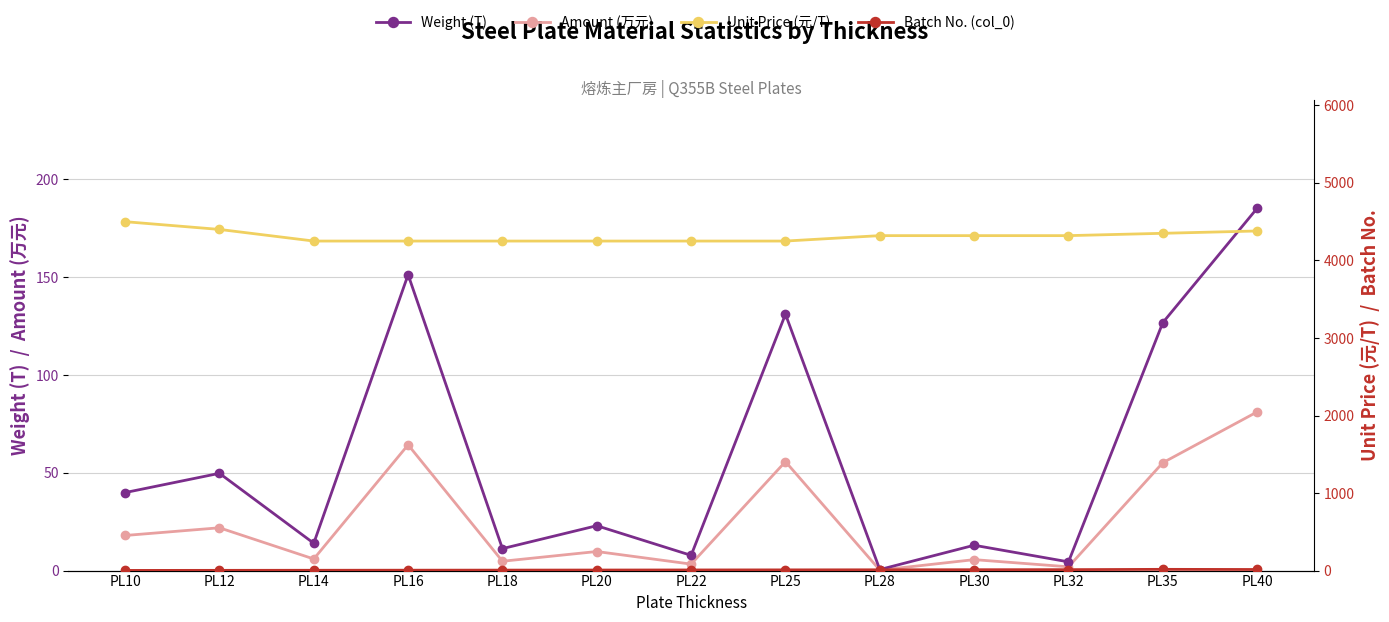

Is the value of Unit Price (元/T) at PL35 greater than the value of Amount (万元) at PL12?

Yes